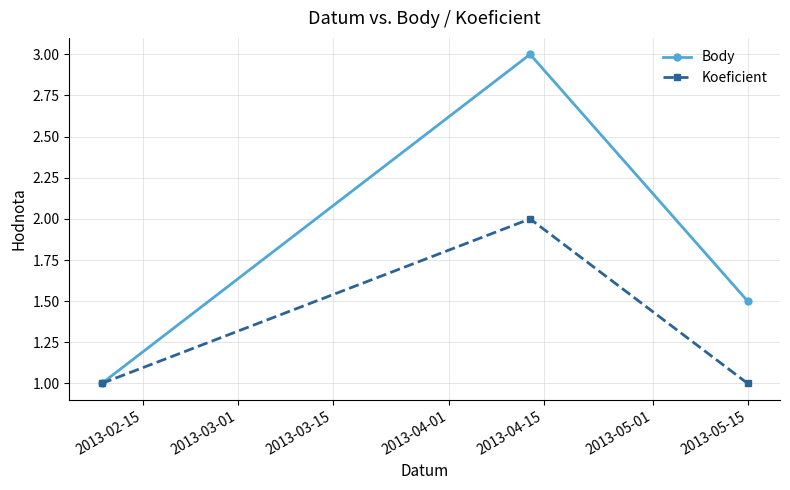

Which series has the largest total across all categories?

Body